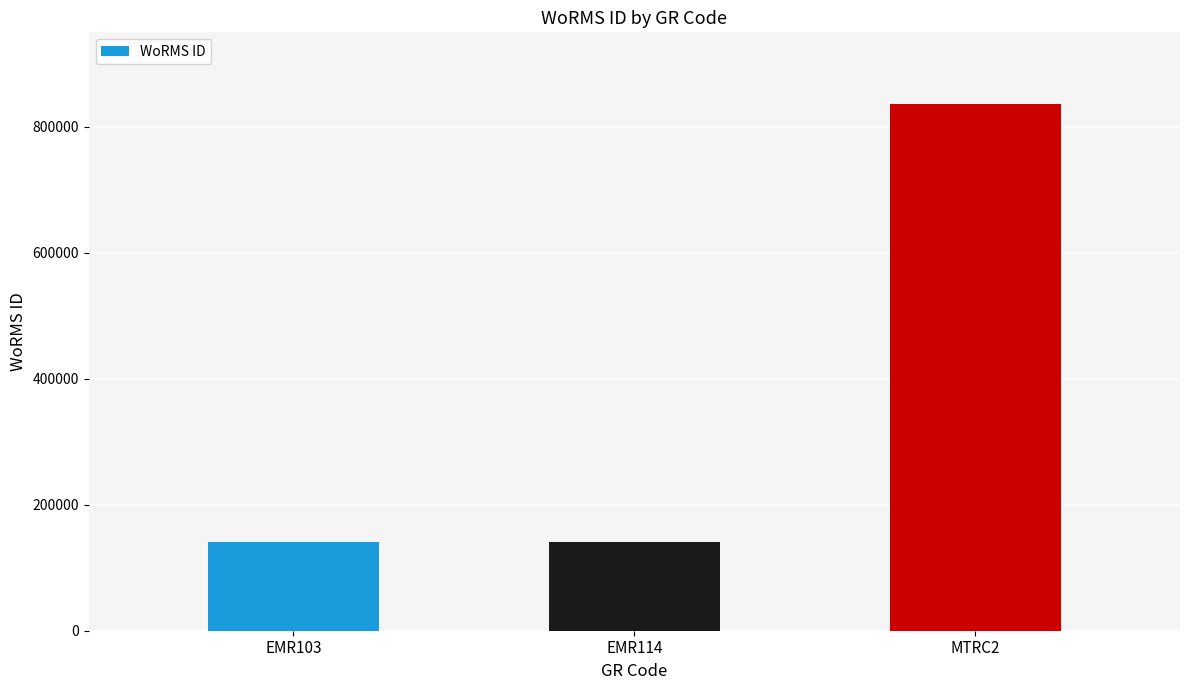

Is it true that the value at EMR114 is 241264?

False